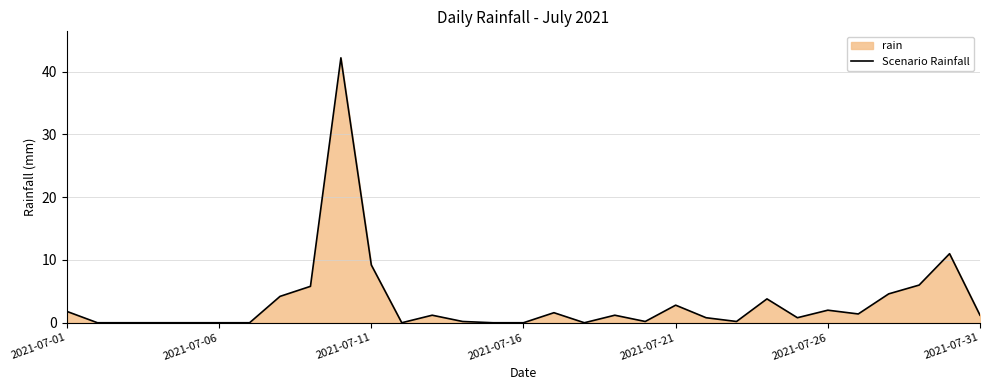

The chart shows a value of 2.8 at 2021-07-21. True or false?

True